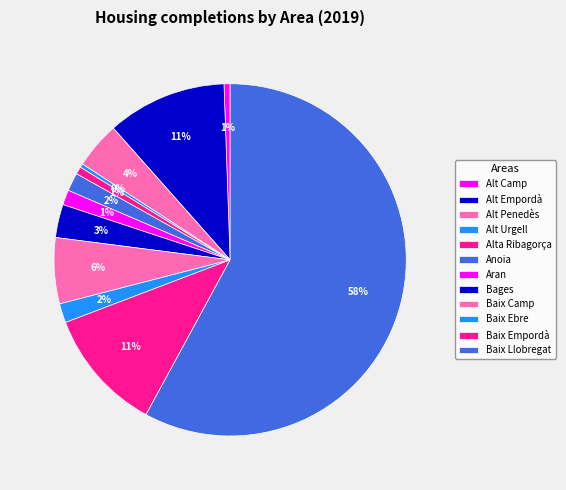

How many segments does this pie chart have?

12